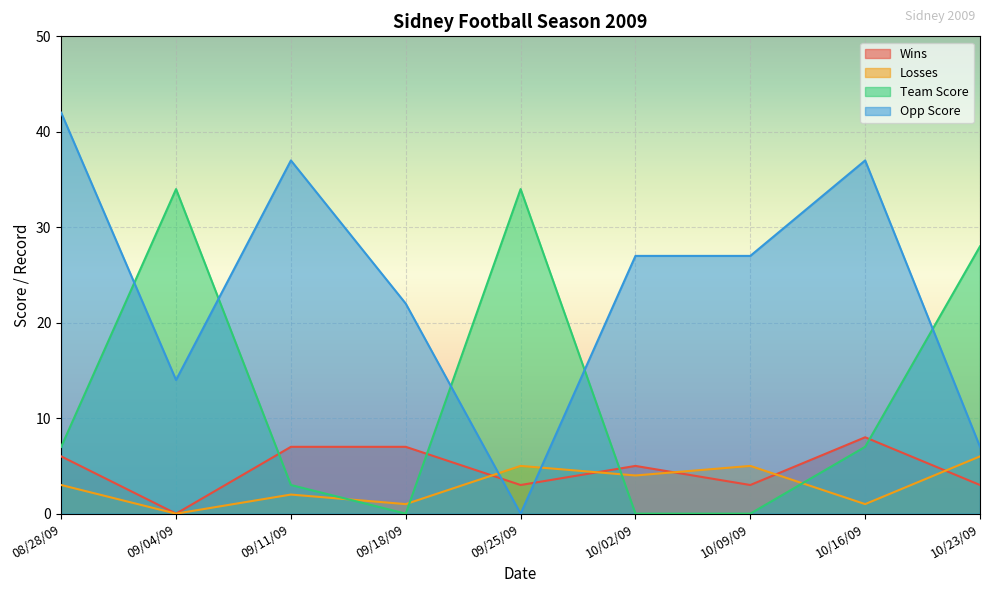

Is it true that Team Score equals 28 at 10/23/09?

True